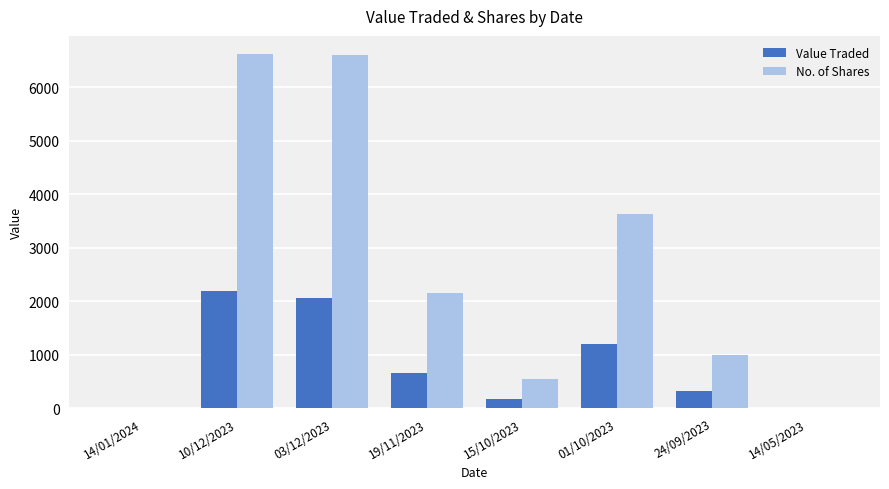

Are the bars horizontal?

No